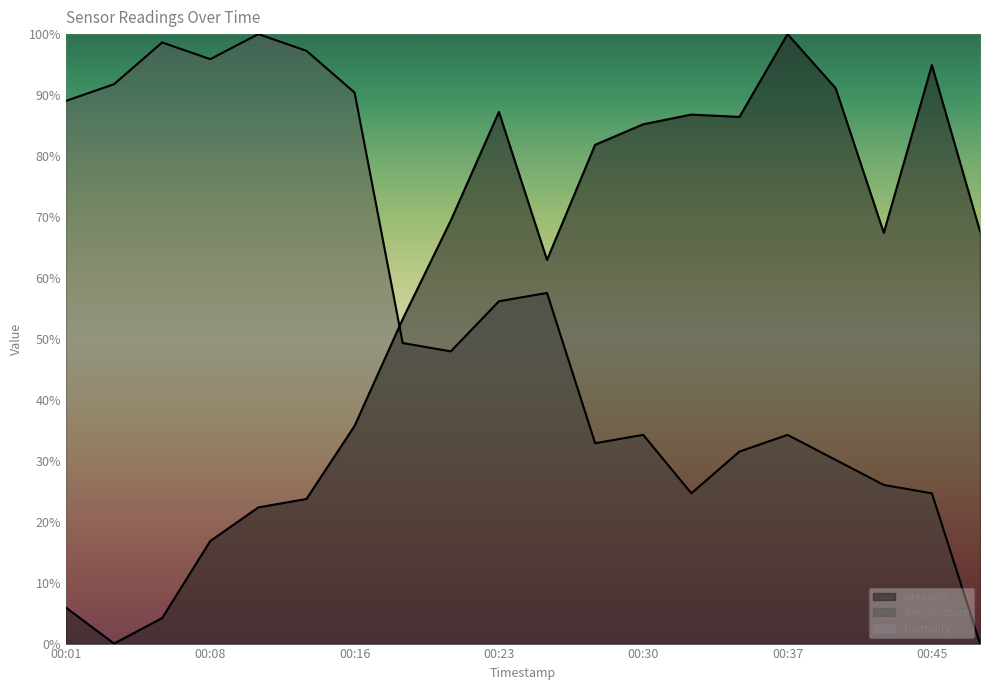

Does the chart have visible grid lines?

No